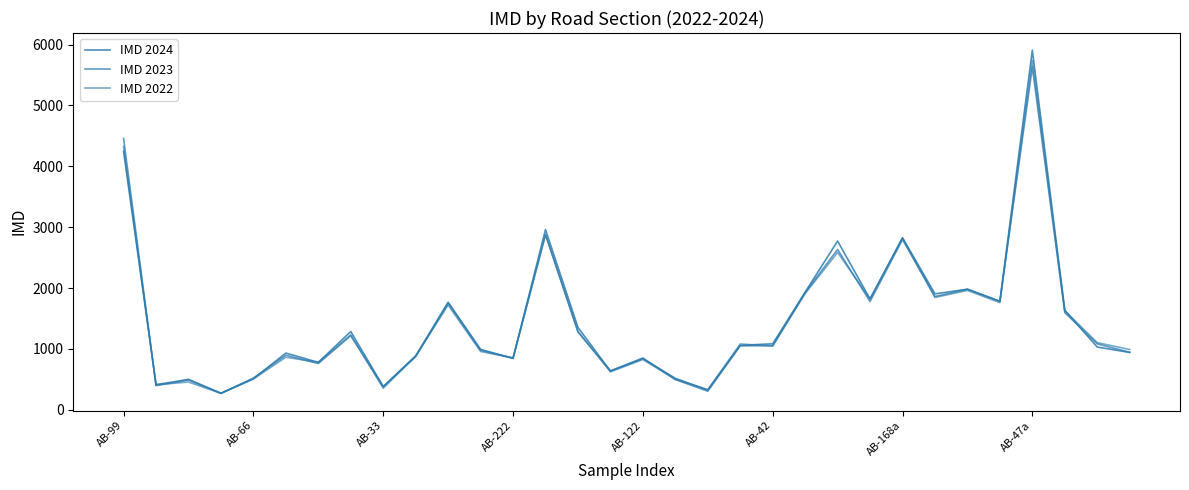

How many values in the IMD 2023 series are below 1053?

16